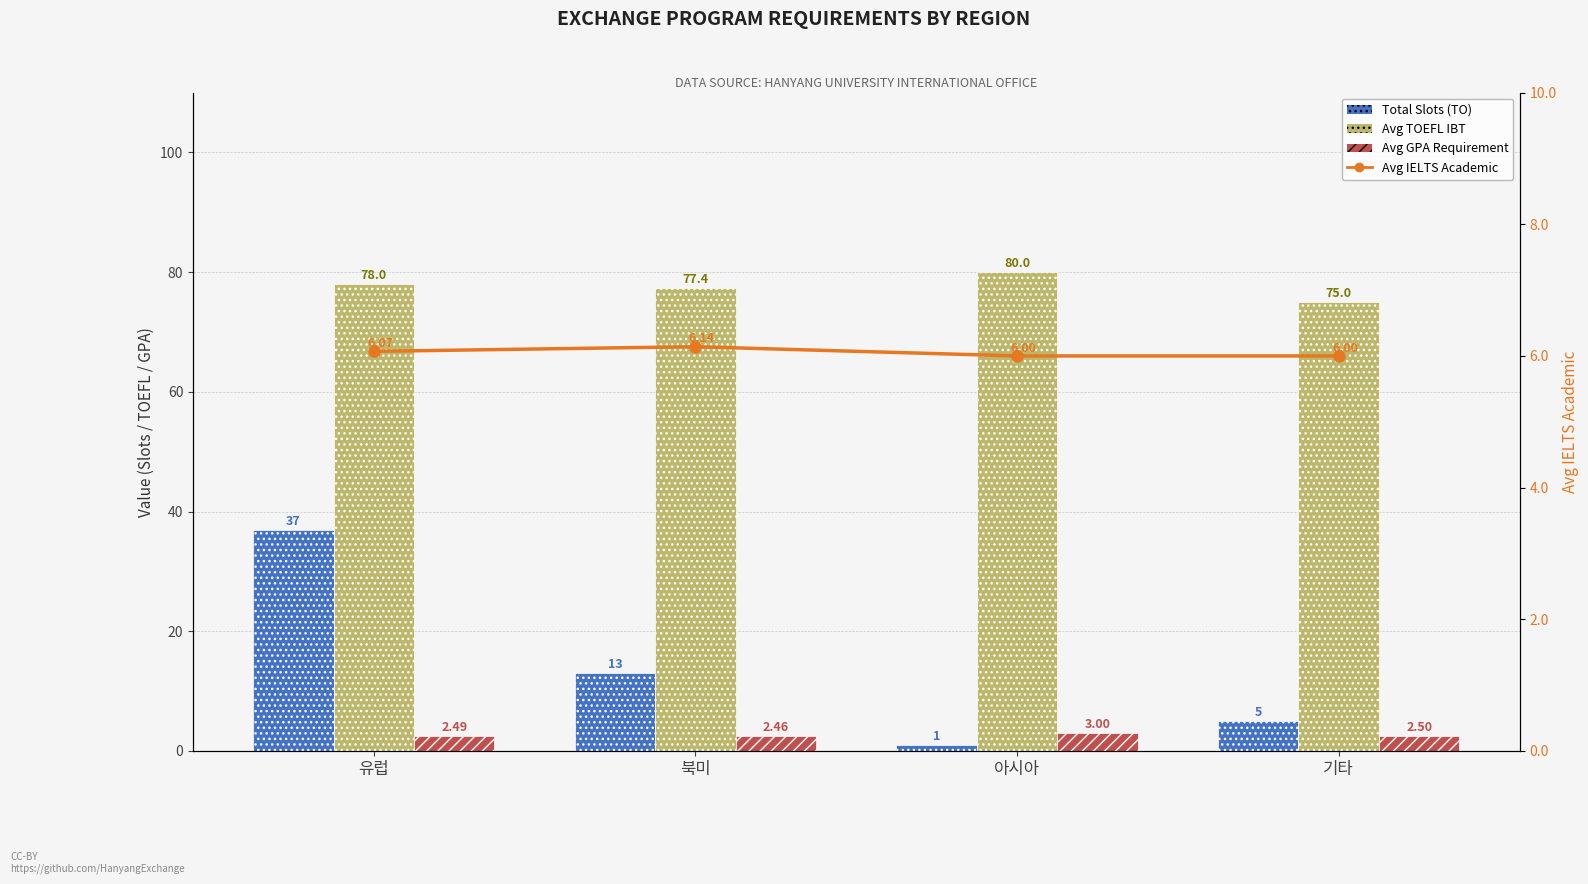

What is the difference between the second highest and second lowest values in the Avg TOEFL IBT series?

0.6